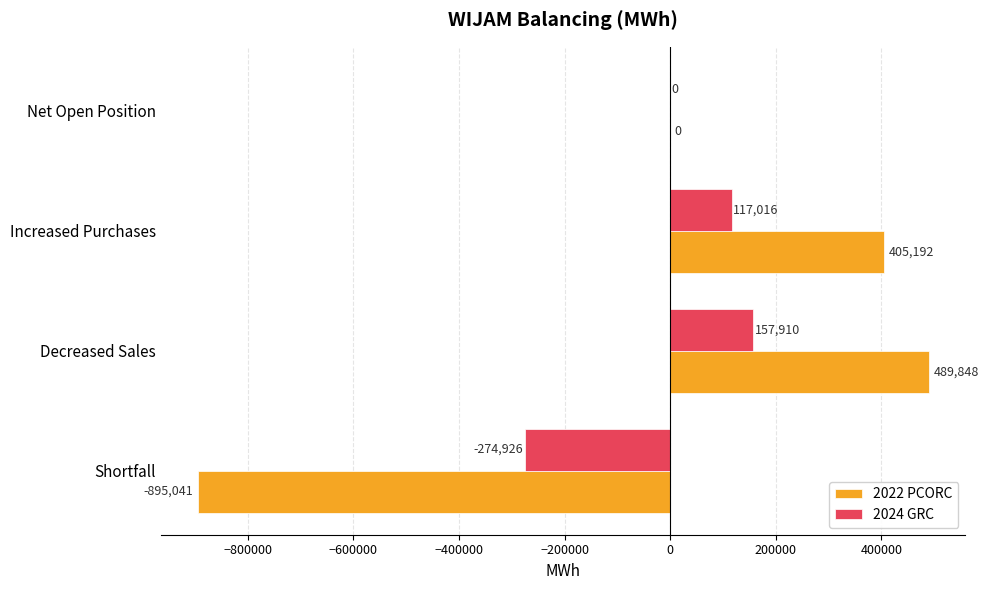

Which series has the widest spread of values?

2022 PCORC